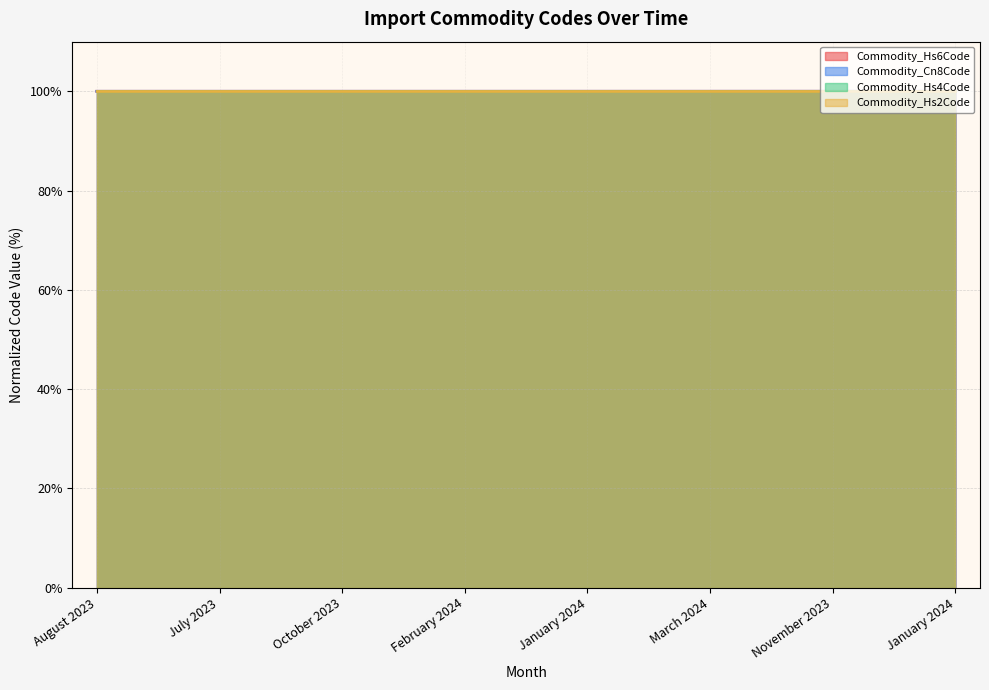

True or false: Commodity_Hs6Code has more than 1 interior local peaks.

False